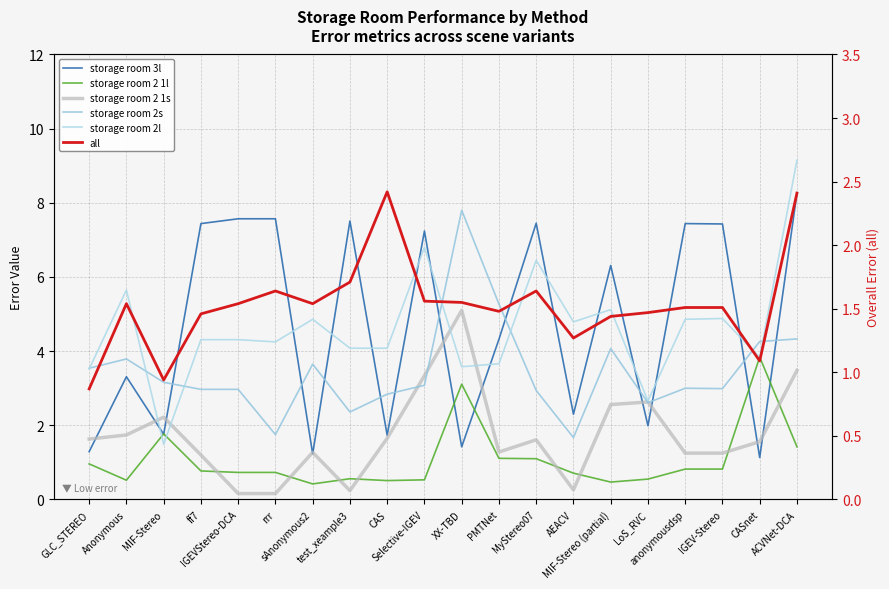

Is it true that storage room 2s equals 4.3 at ACVNet-DCA?

True